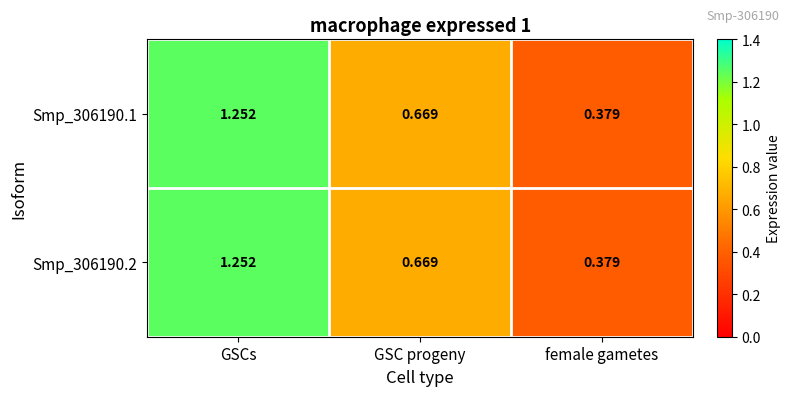

Where is Smp_306190.1 nearest to the value 0?

female gametes